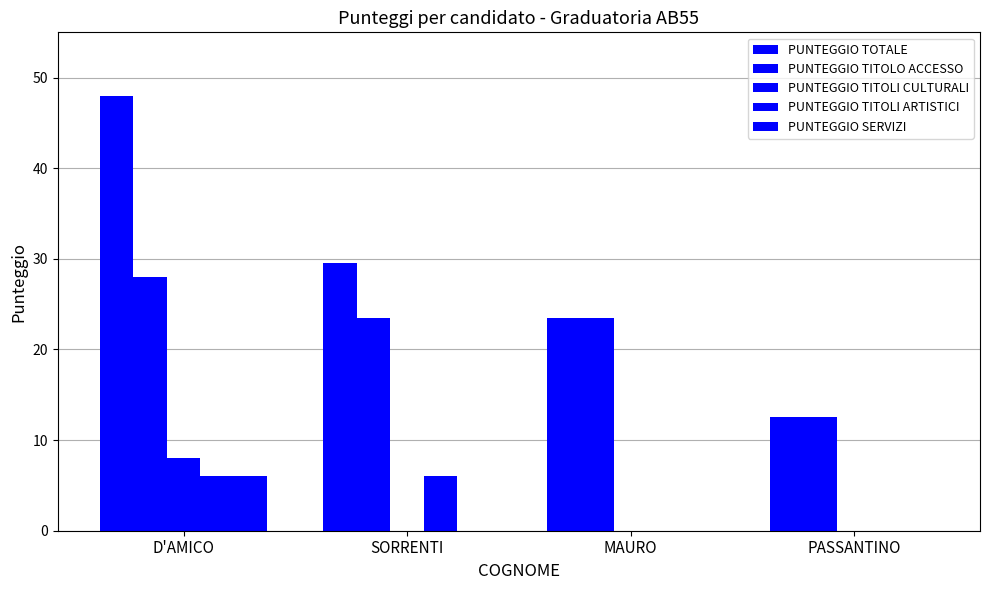

What is the label of the 4th bar from the right?

D'AMICO